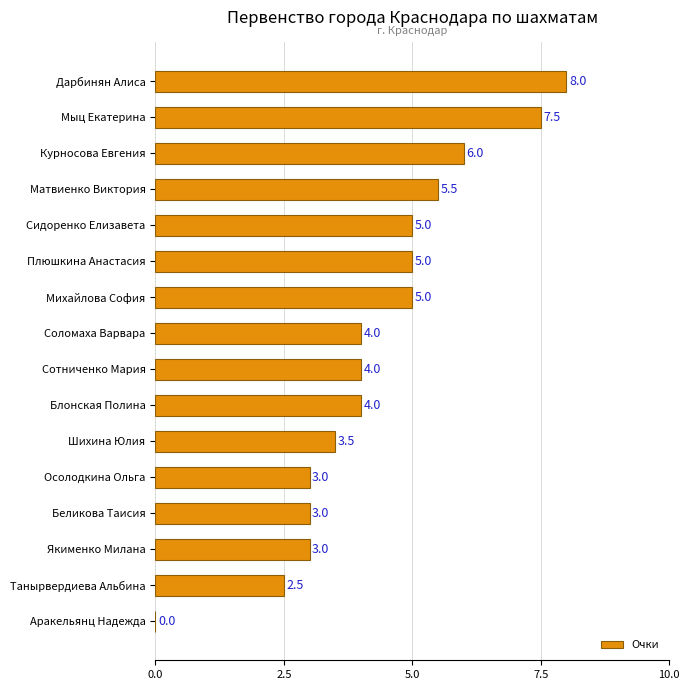

What is the change in value from Аракельянц Надежда to Шихина Юлия?

+3.5